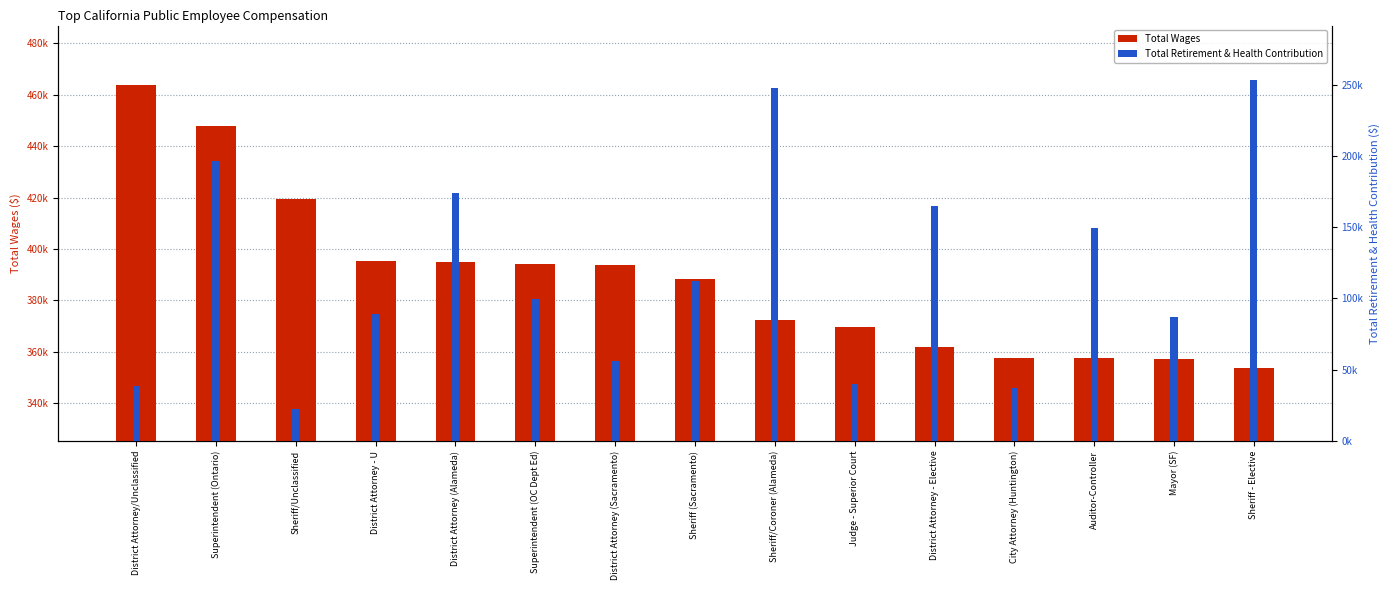

Rank the categories by Total Retirement & Health Contribution value from lowest to highest.

Sheriff/Unclassified, City Attorney (Huntington), District Attorney/Unclassified, Judge - Superior Court, District Attorney (Sacramento), Mayor (SF), District Attorney - U, Superintendent (OC Dept Ed), Sheriff (Sacramento), Auditor-Controller, District Attorney - Elective, District Attorney (Alameda), Superintendent (Ontario), Sheriff/Coroner (Alameda), Sheriff - Elective